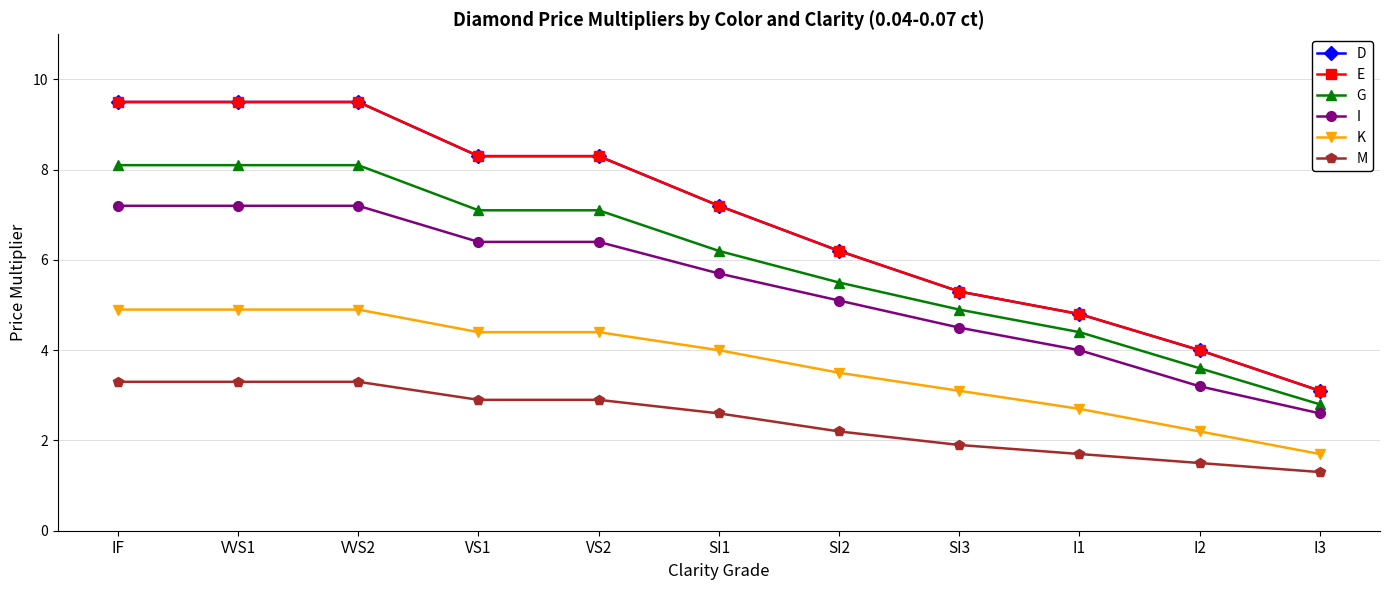

What is the difference between the second highest and second lowest values in the M series?

1.8